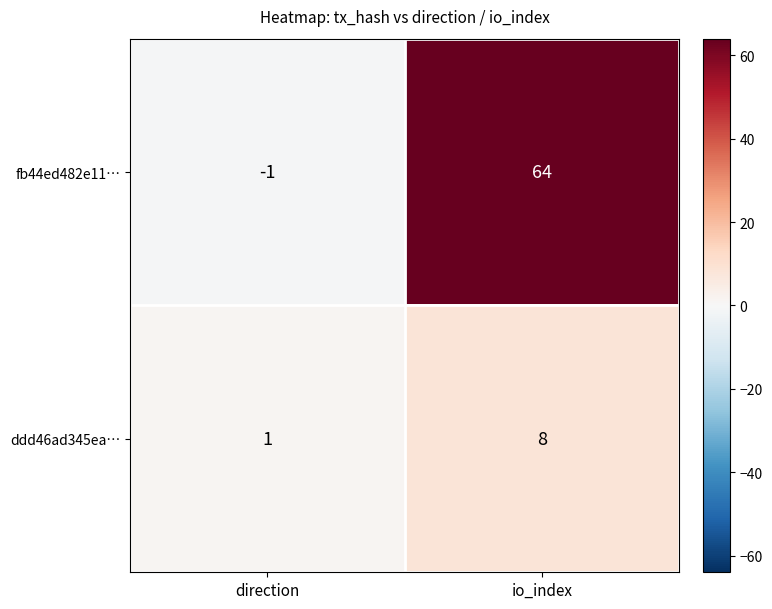

What is the average value of the fb44ed482e11… series?

32